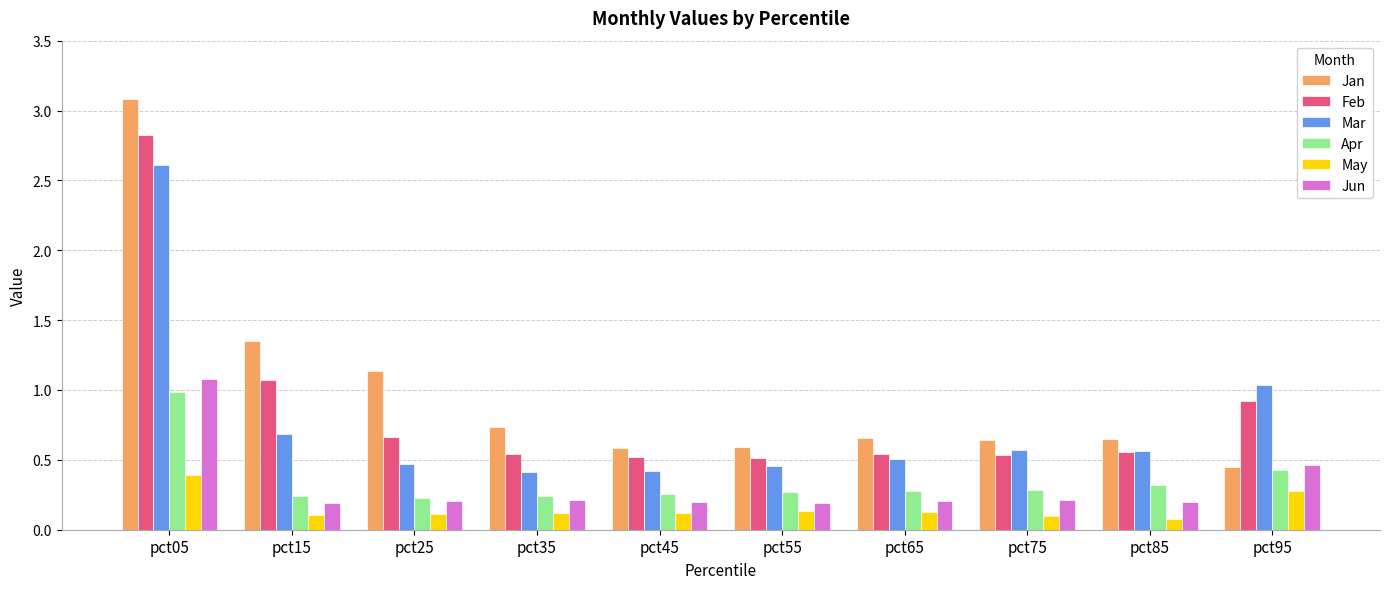

Is it true that Feb equals 0.6 at pct85?

True